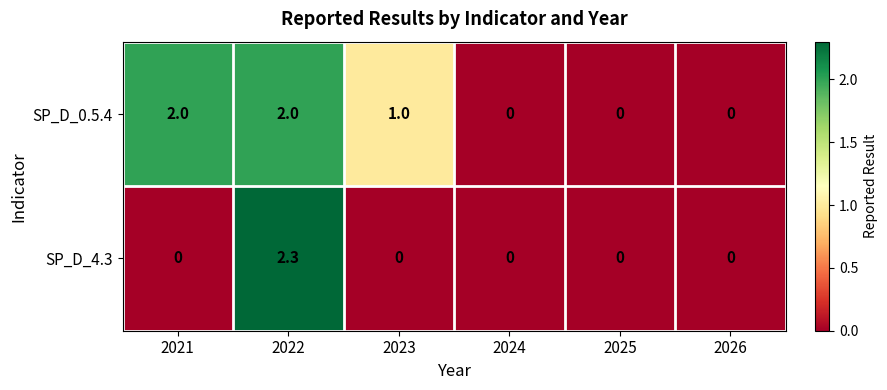

Reading left to right, what are all the values shown in this chart?

SP_D_0.5.4: 2021=2.0	2022=2.0	2023=1.0	2024=0.0	2025=0.0	2026=0.0
SP_D_4.3: 2021=0.0	2022=2.3	2023=0.0	2024=0.0	2025=0.0	2026=0.0